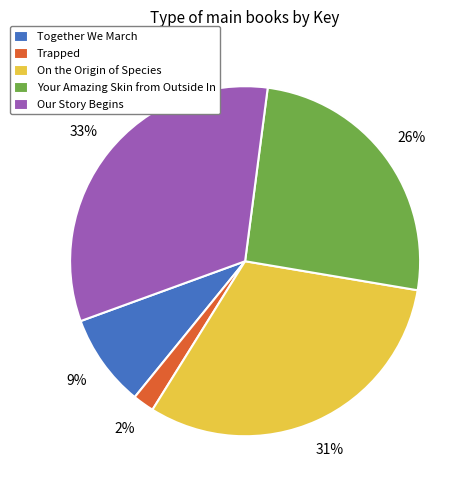

Which has a higher value, Together We March or Trapped?

Together We March